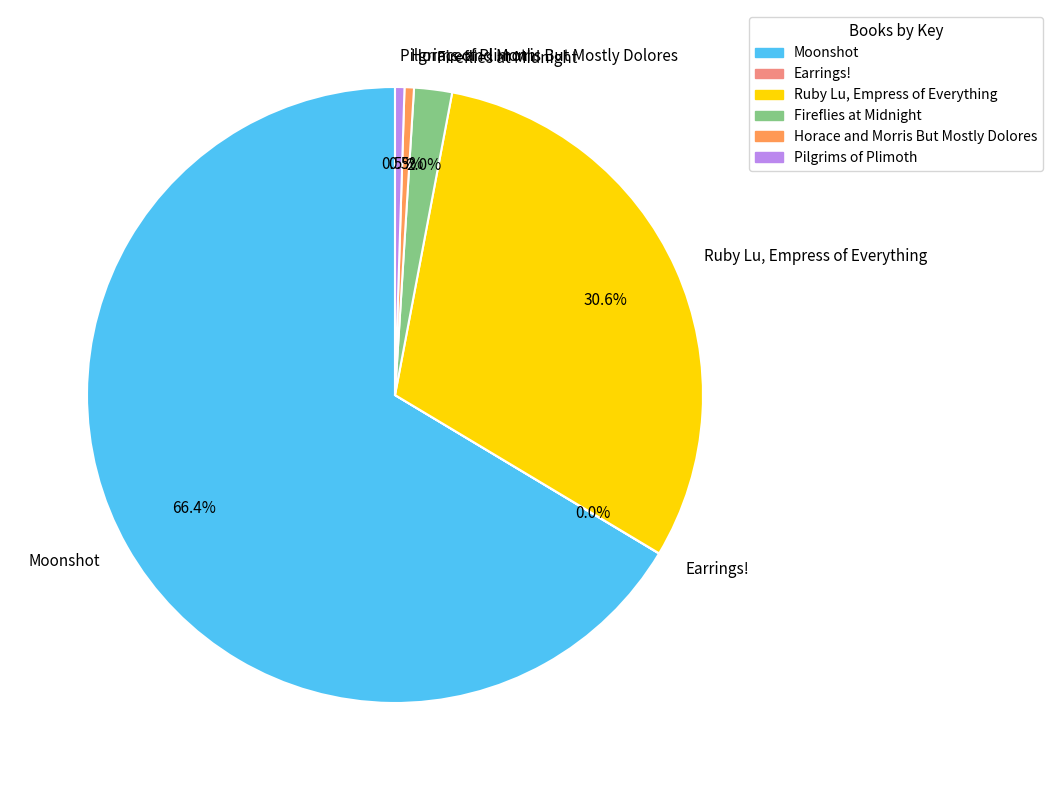

What is the majority slice?

Moonshot